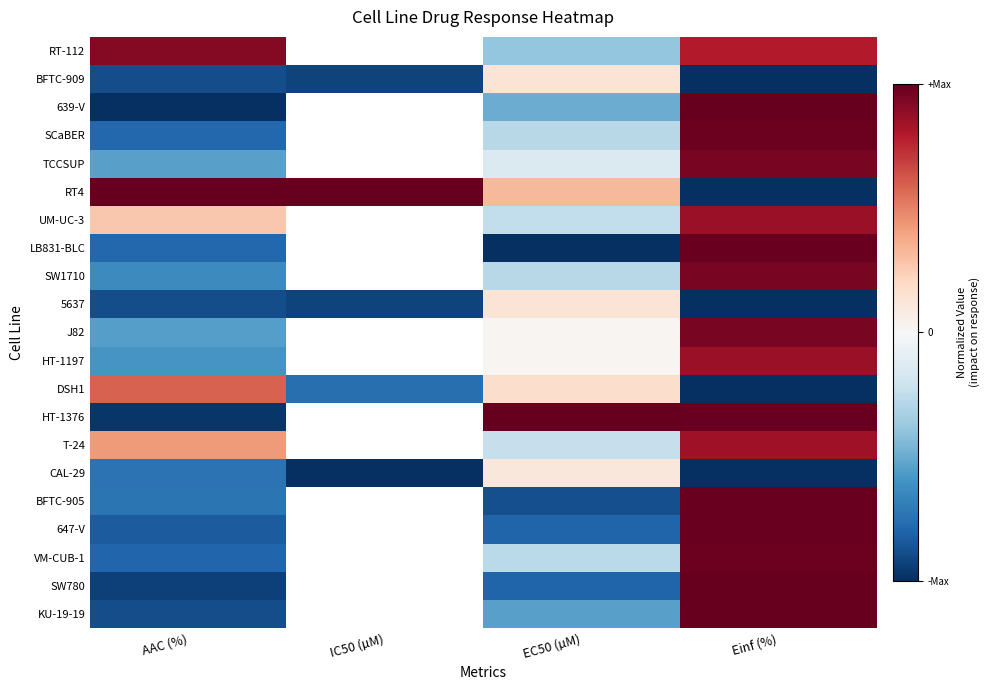

Which category has the lowest value across all series?

Einf (%)